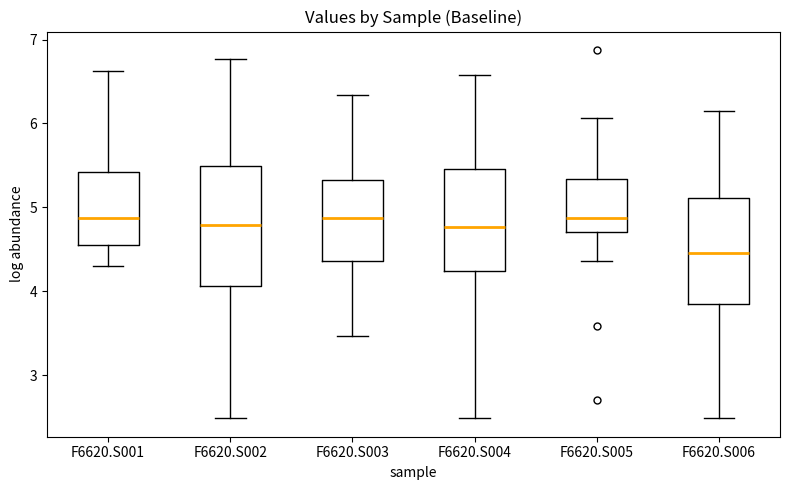

Where does the lower whisker of the box for F6620.S003 end on the y-axis? The values are not printed on the chart, so give them approximately, as read against the axis.

3.5